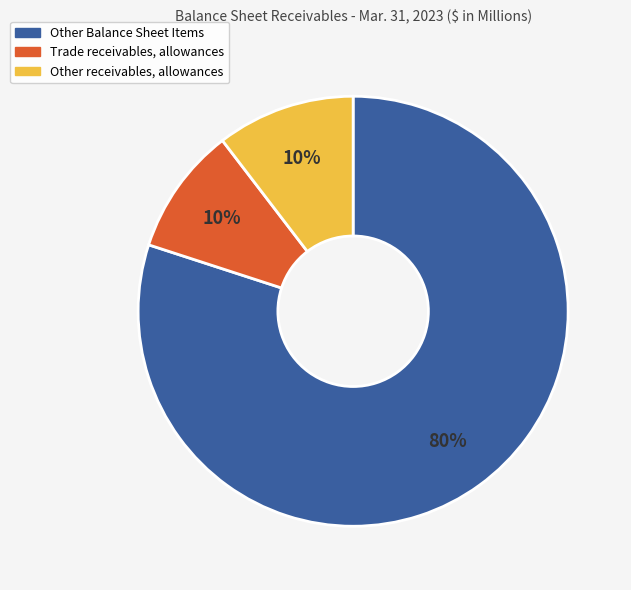

Which has a higher value, Other Balance Sheet Items or Trade receivables, allowances?

Other Balance Sheet Items